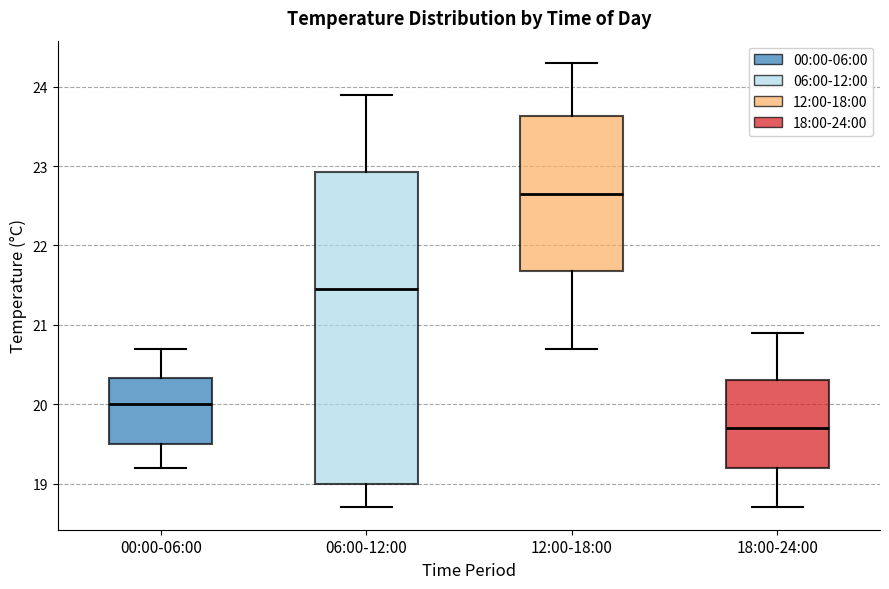

Reading left to right, read every box against the y-axis: the position of its median line, the range the box covers, and the ends of its whiskers. The values are not printed on the chart, so give them approximately, as read against the axis.

00:00-06:00: median 20.0, box 19.5 to 20.3, whiskers 19.2 to 20.7
06:00-12:00: median 21.5, box 19.0 to 22.9, whiskers 18.7 to 23.9
12:00-18:00: median 22.7, box 21.7 to 23.6, whiskers 20.7 to 24.3
18:00-24:00: median 19.7, box 19.2 to 20.3, whiskers 18.7 to 20.9